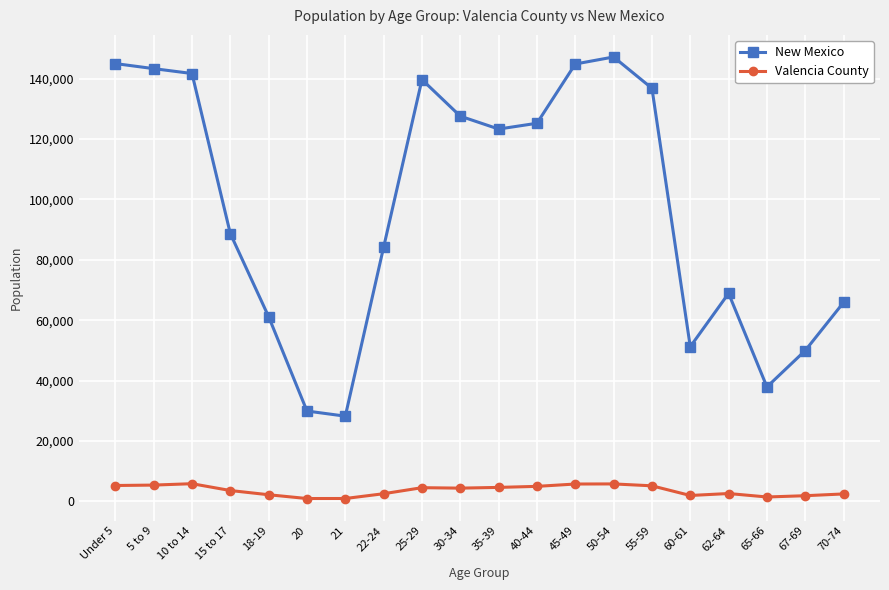

The New Mexico series shows 144981 at Under 5. True or false?

True